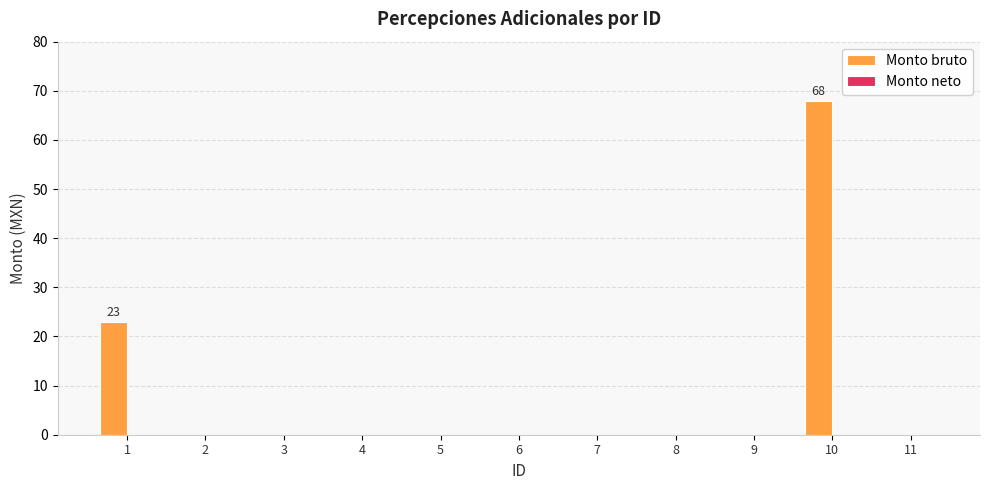

Reading left to right, list all the values displayed in this chart.

1=23	2=0	3=0	4=0	5=0	6=0	7=0	8=0	9=0	10=68	11=0